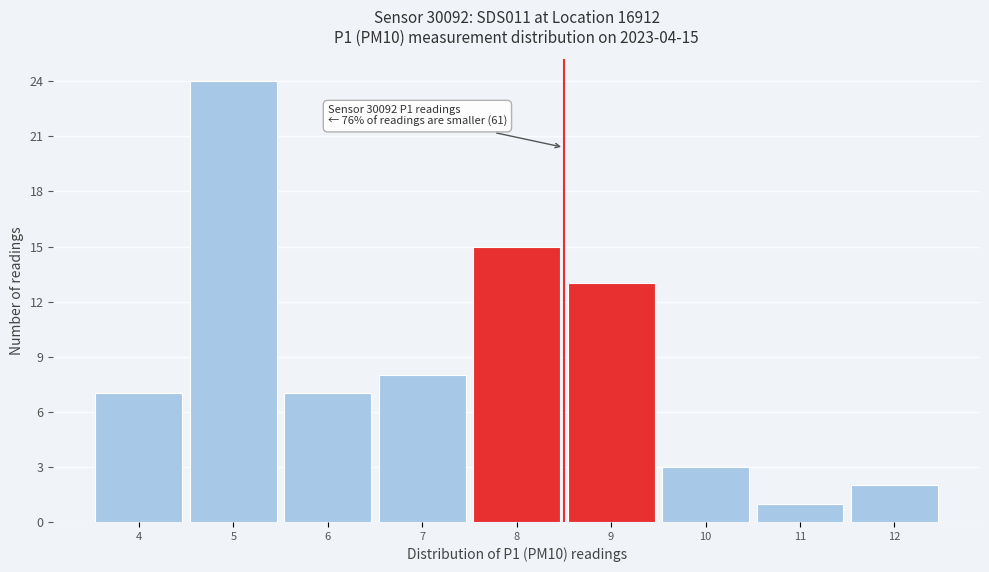

Reading left to right, what are all the values shown in this chart?

4=7	5=24	6=7	7=8	8=15	9=13	10=3	11=1	12=2